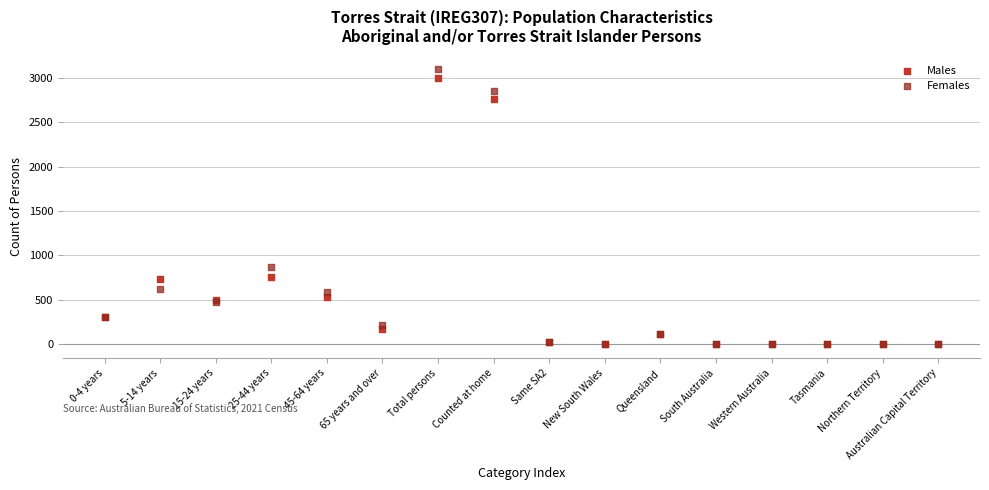

In the Males series, what Y value is closest to 1500?

760